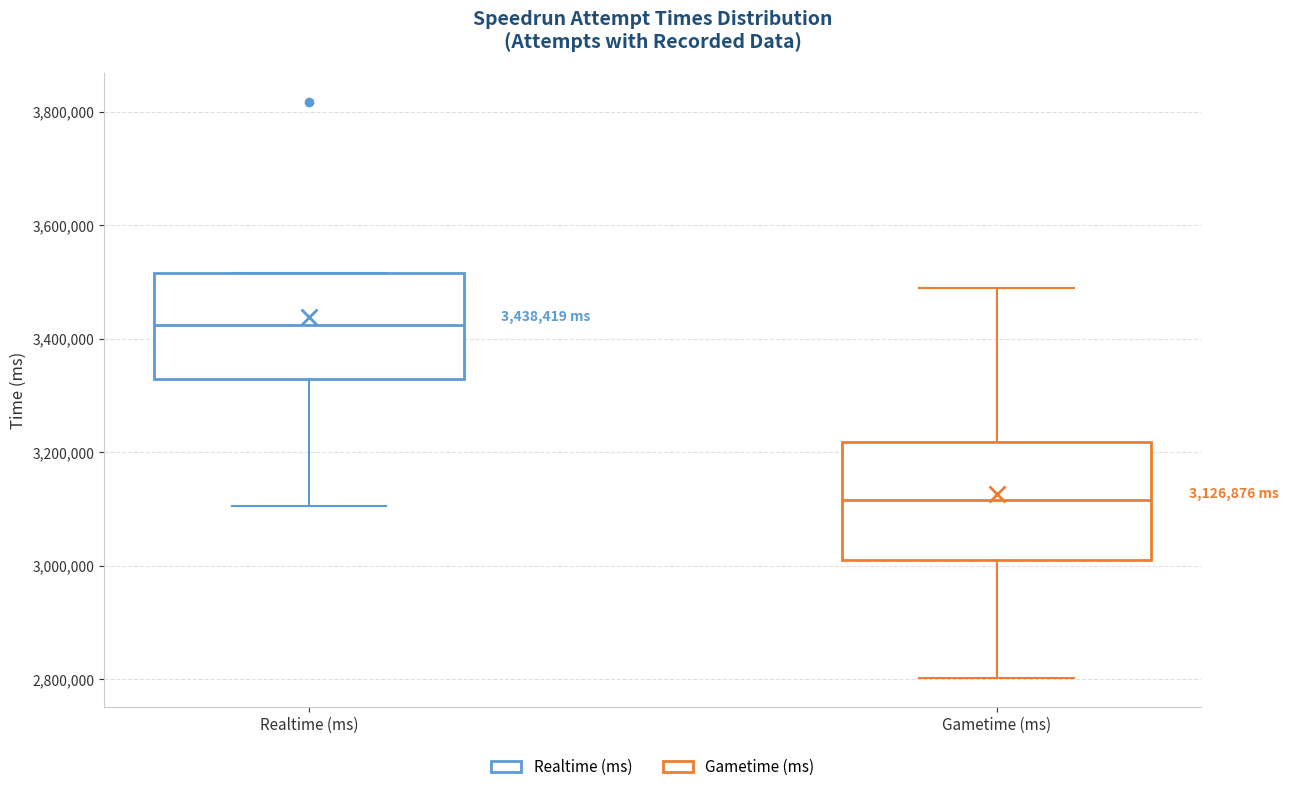

Which box has the highest median line?

Realtime (ms)